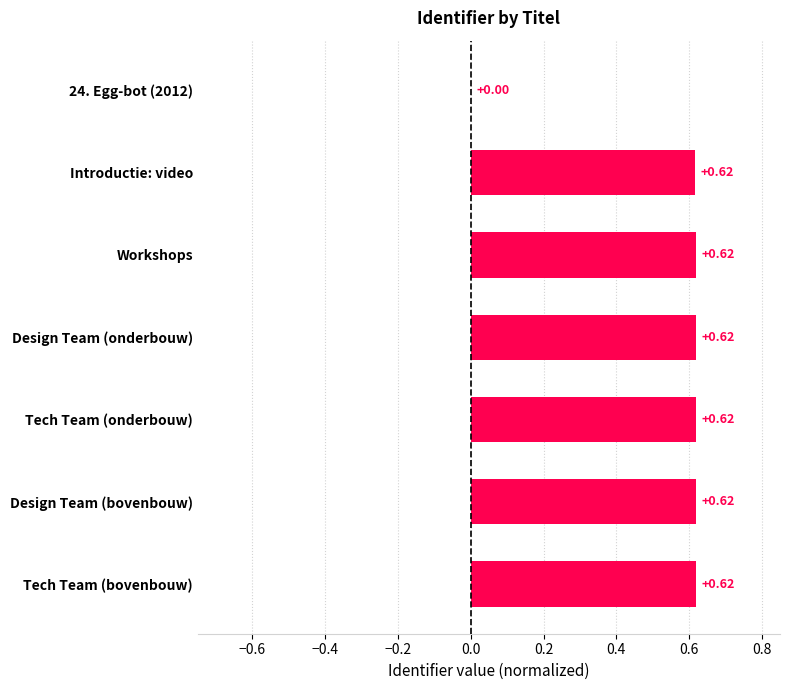

Between 24. Egg-bot (2012) and Tech Team (onderbouw), which is larger?

Tech Team (onderbouw)